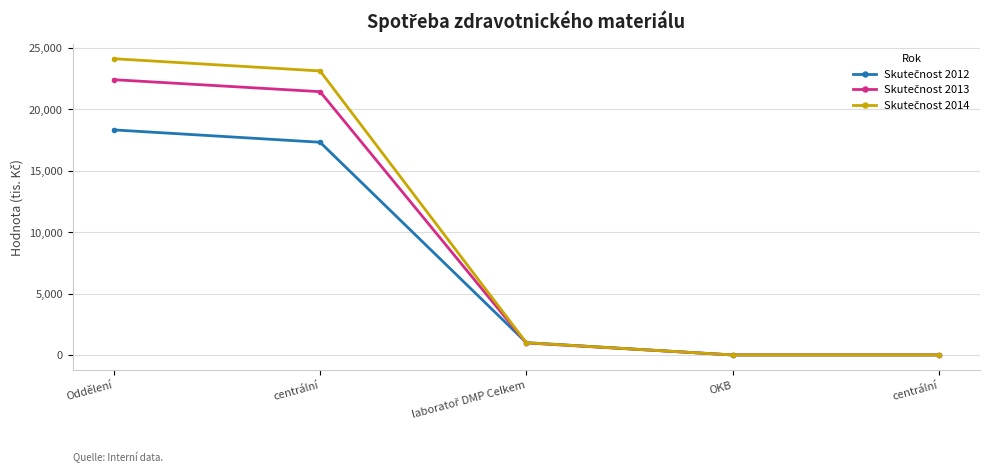

What is the sum of the Skutečnost 2012 values at centrální and Oddělení?

18329.0